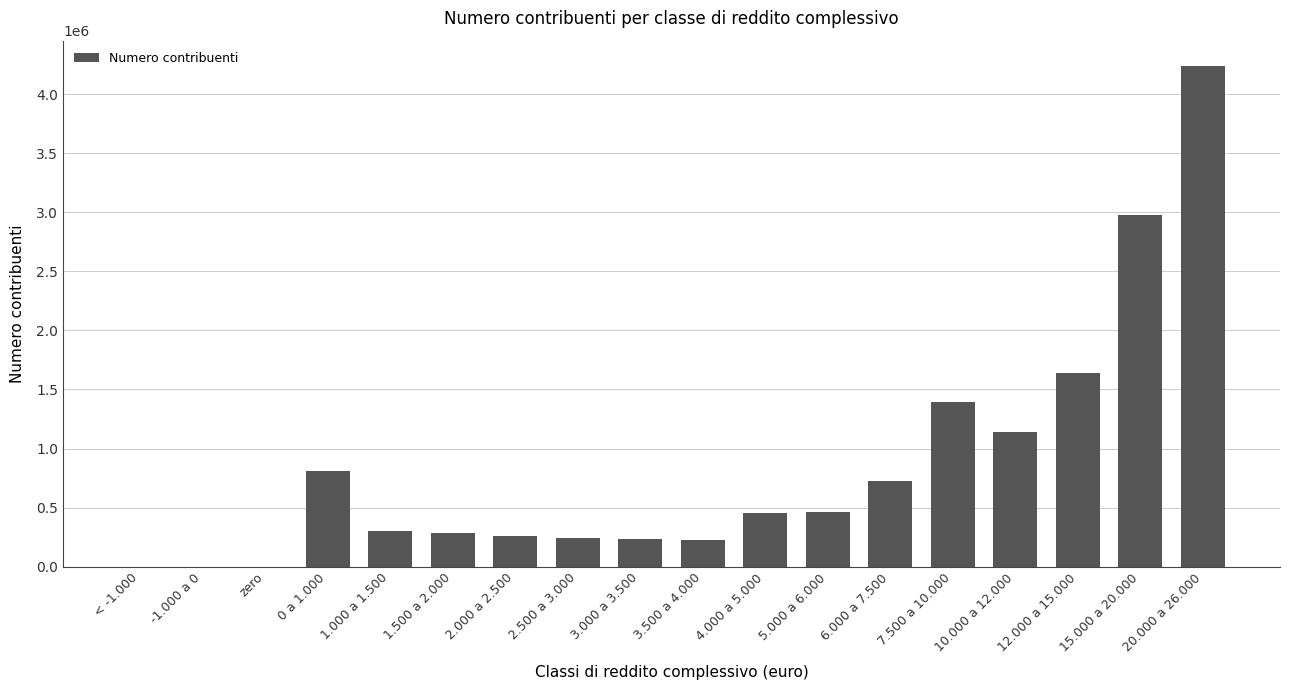

At which label is the value closest to 2120312?

12.000 a 15.000